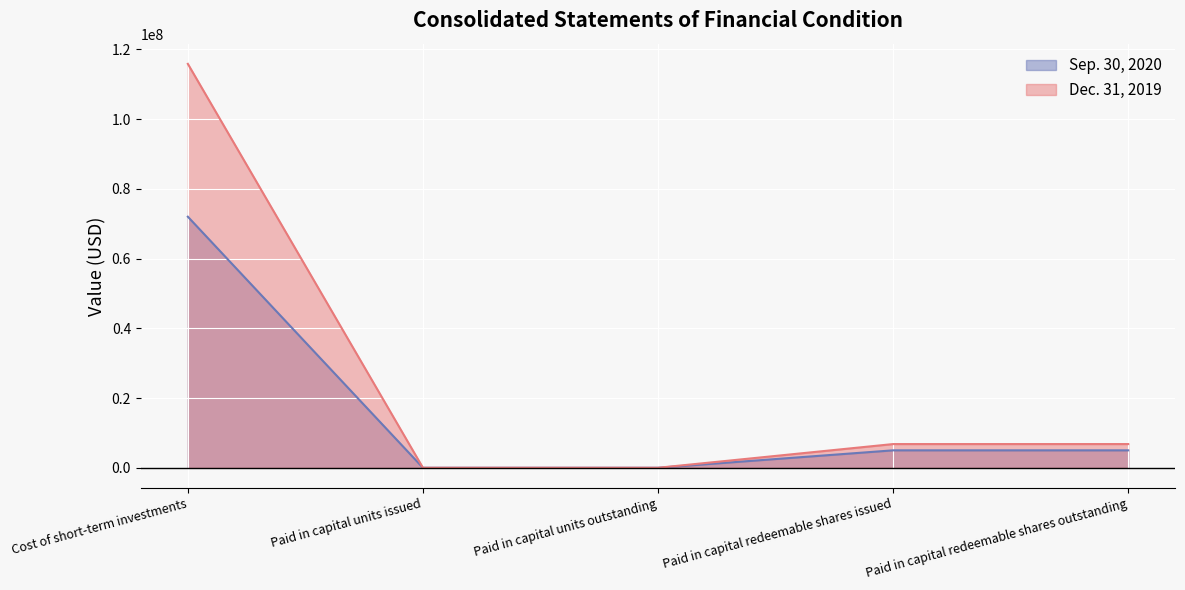

Reading left to right, what are all the values shown in this chart?

Sep. 30, 2020: 71993449	50	50	5000000	5000000
Dec. 31, 2019: 115820868	50	50	6800000	6800000